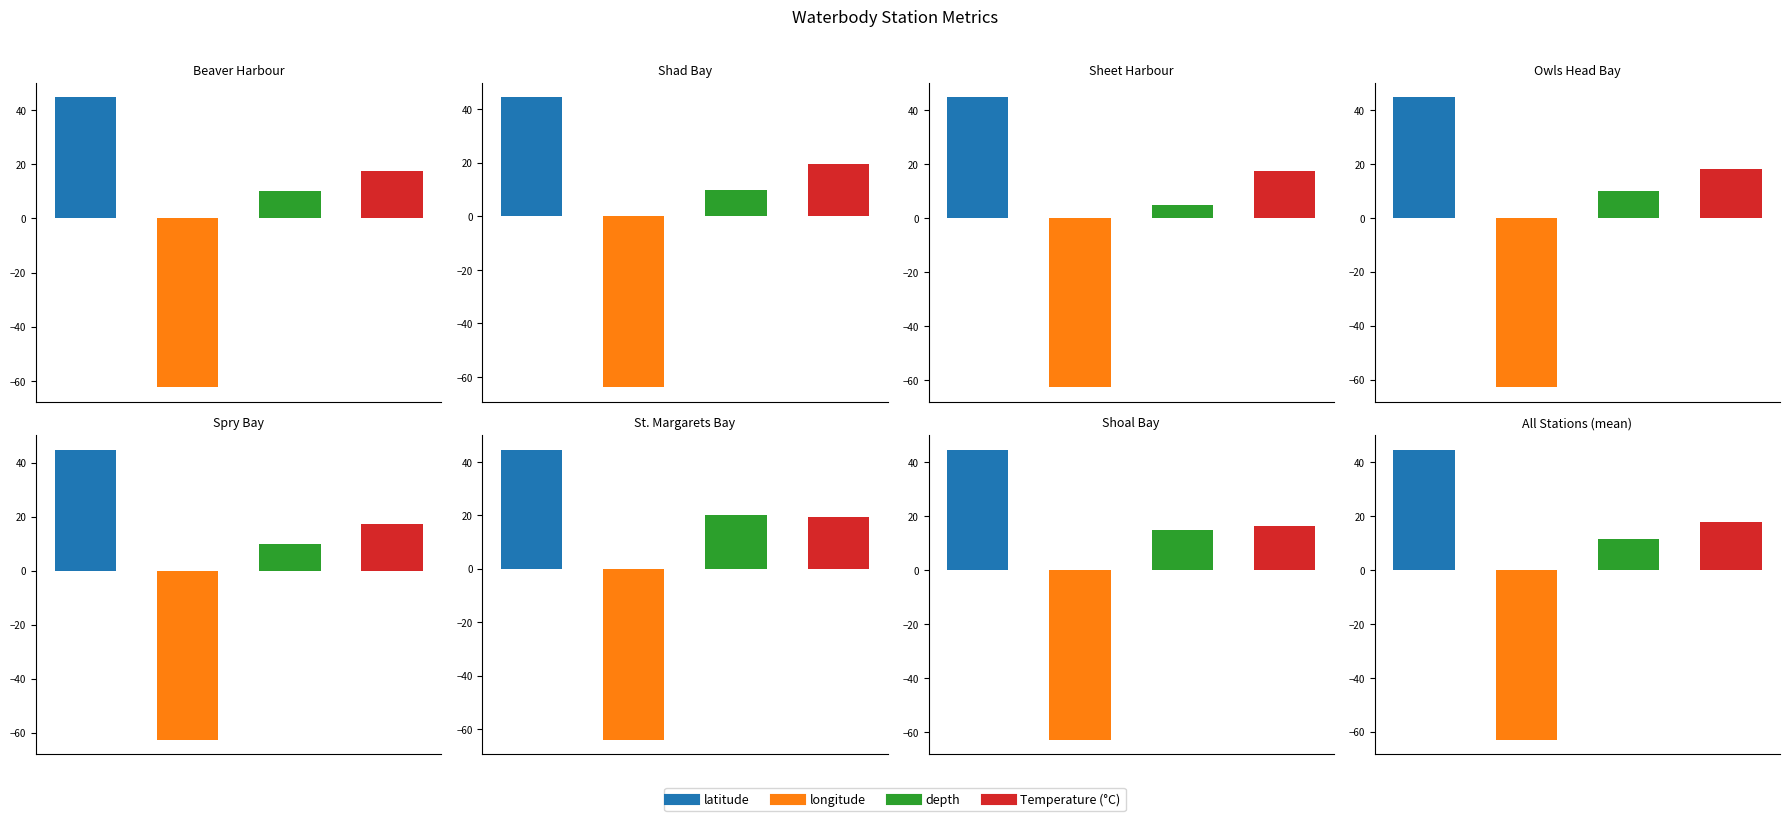

What is the average value of the latitude series?

44.7